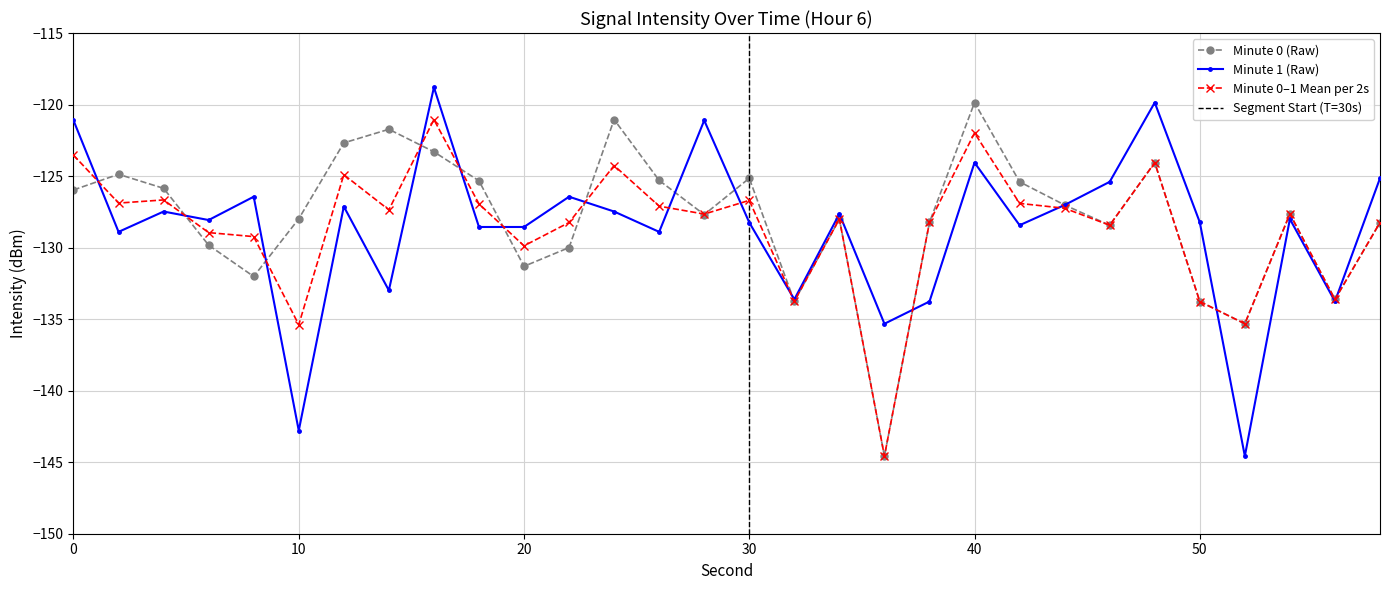

How many interior local peaks does the Minute 0 (Raw) series have?

8